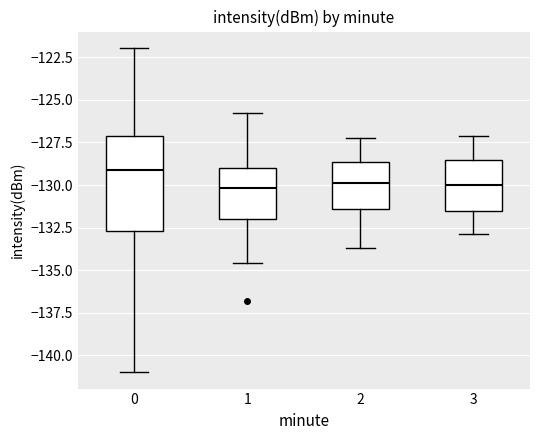

Reading left to right, transcribe this box plot: for each box, give where its median line is, the range the box spans, and where its two whiskers end, as read against the y-axis. The values are not printed on the chart, so give them approximately, as read against the axis.

0: median -129.0, box -132.5 to -127.0, whiskers -141.0 to -122.0
1: median -130.0, box -132.0 to -129.0, whiskers -134.5 to -125.5
2: median -130.0, box -131.5 to -128.5, whiskers -133.5 to -127.0
3: median -130.0, box -131.5 to -128.5, whiskers -133.0 to -127.0